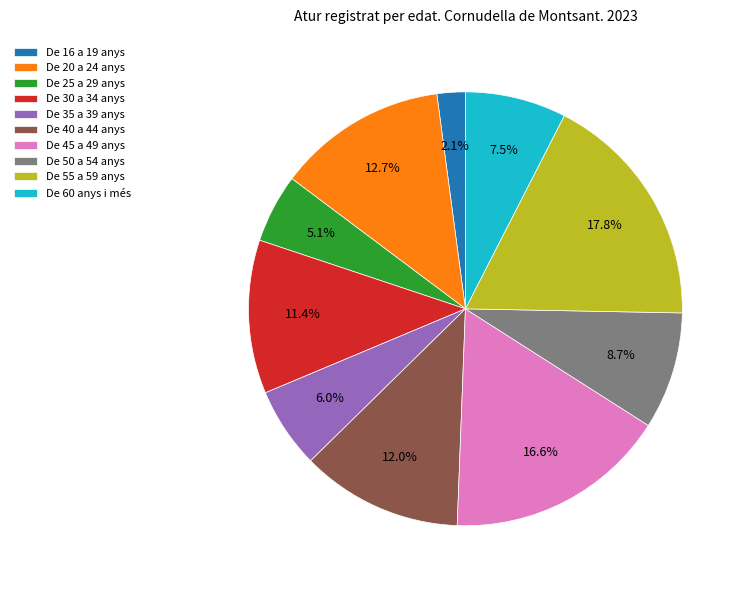

How many slices are in this pie chart?

10